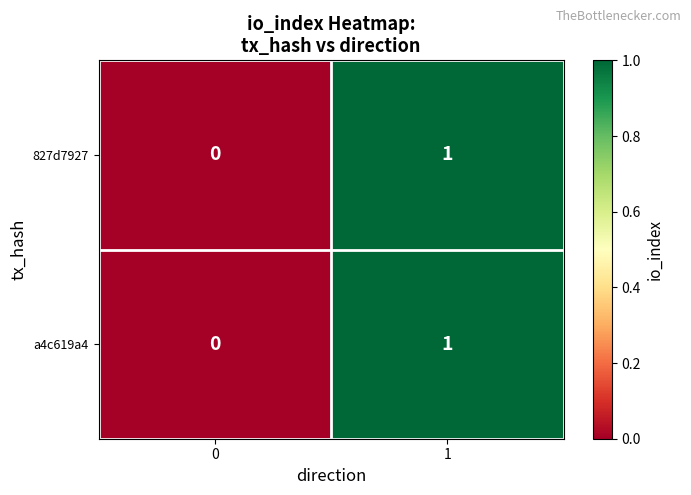

The value of 827d7927 at 0 is 0. True or false?

True